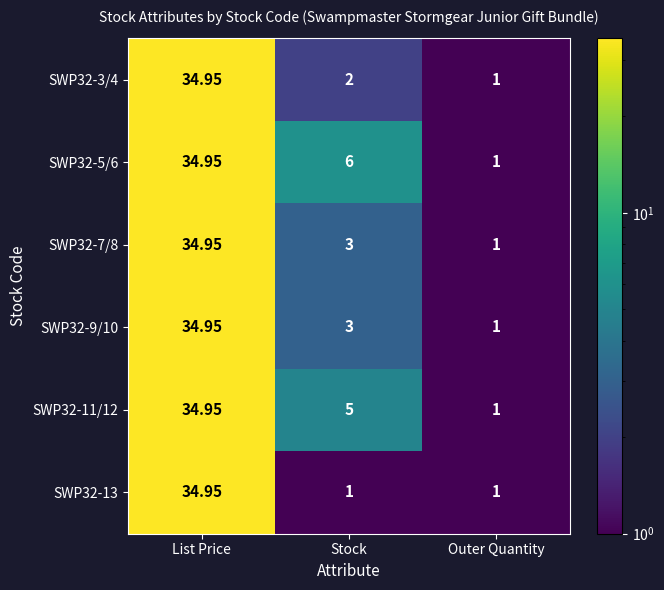

List the labels in order of SWP32-3/4 value, largest first.

List Price, Stock, Outer Quantity